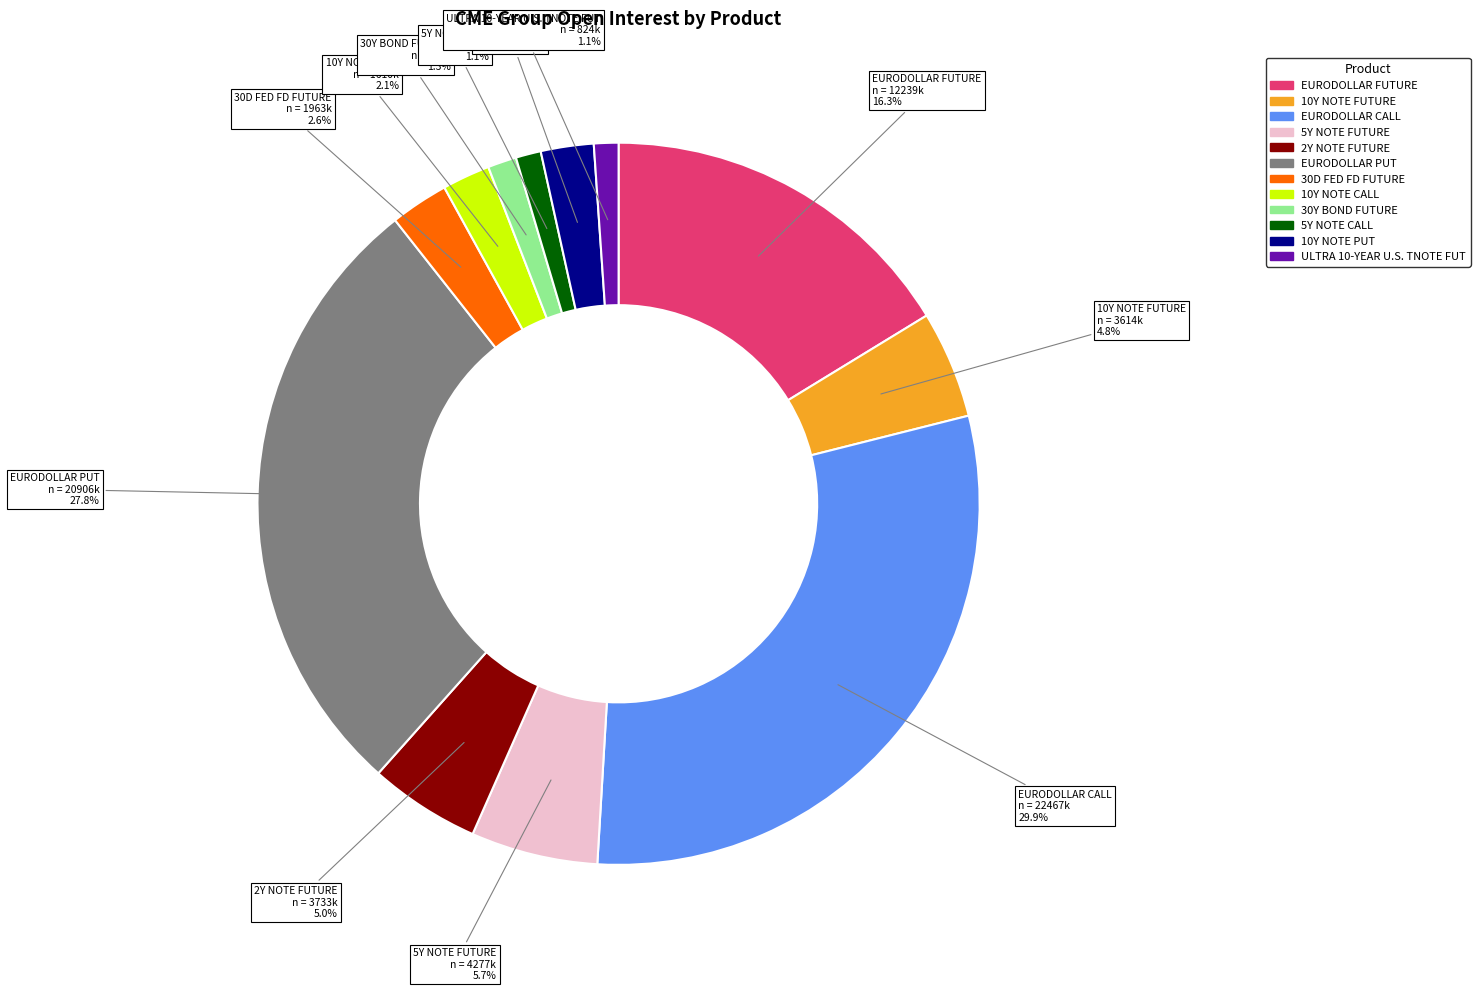

What percentage is the 5Y NOTE CALL slice, to the nearest percent?

1%